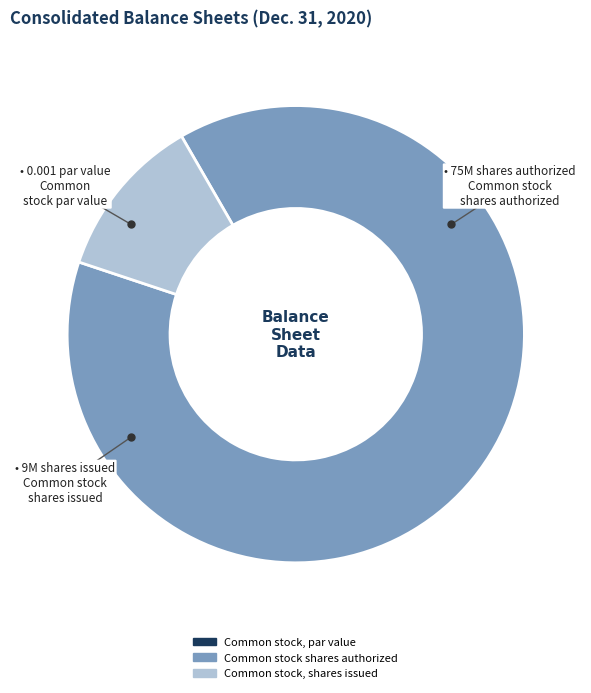

Is the sum of Common stock shares authorized and Common stock, shares issued greater than half?

Yes